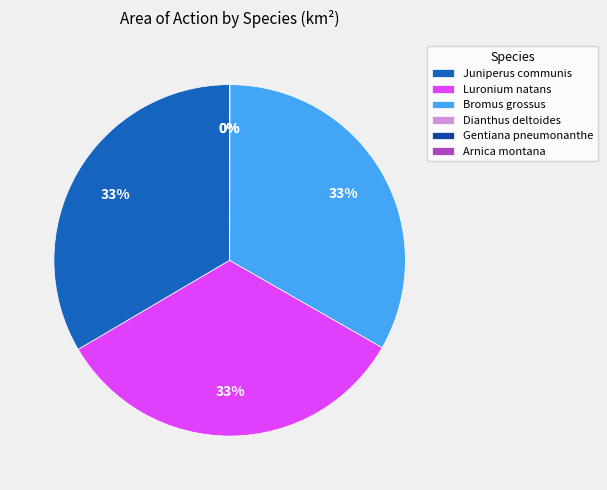

Is there a majority slice in this chart?

No